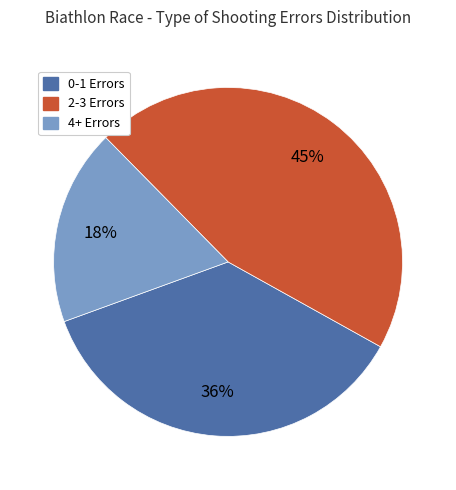

Which category has the smallest portion of the pie?

4+ Errors